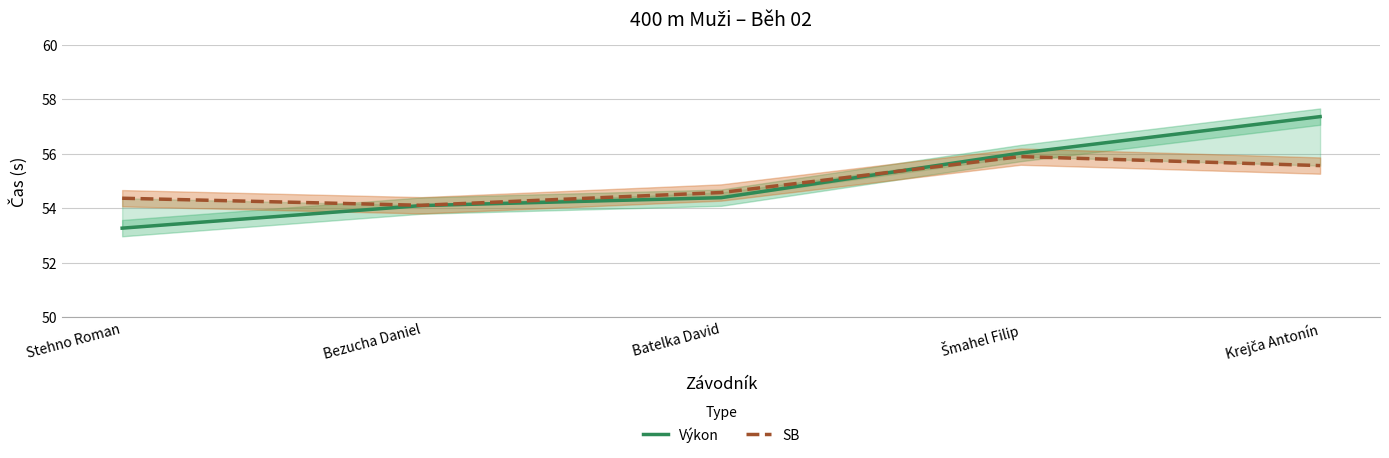

At Stehno Roman, list the series in order from largest to smallest.

SB, Výkon